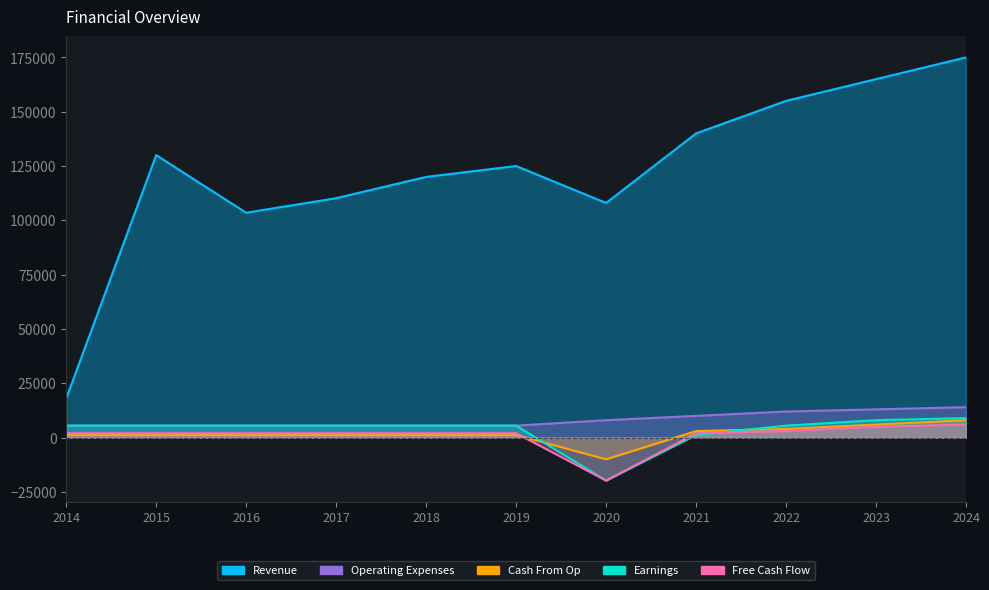

What is the value of the Cash From Op point at the 8th from the left?

3000